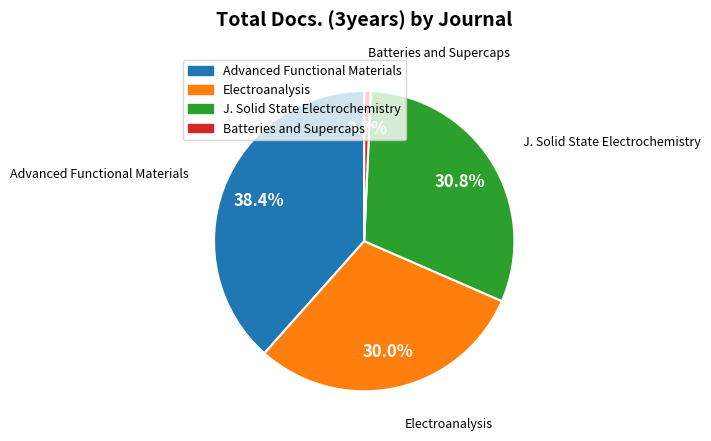

Is there any slice that represents more than half of the pie?

No